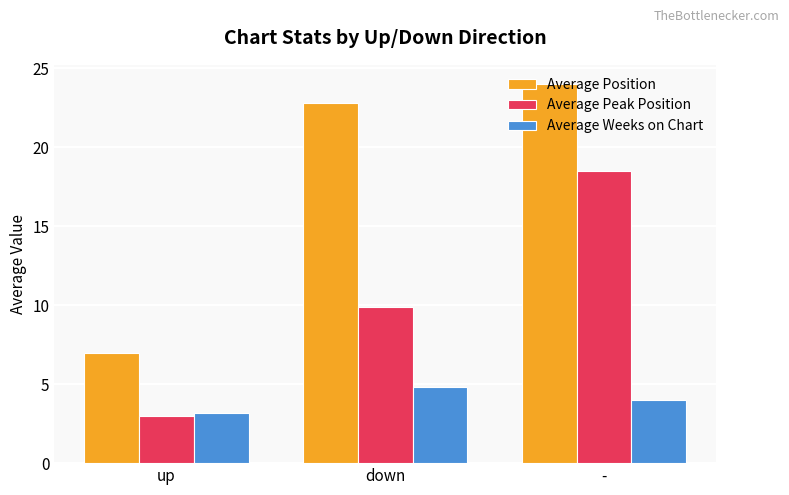

What is the sum of the Average Weeks on Chart values at down and -?

8.8